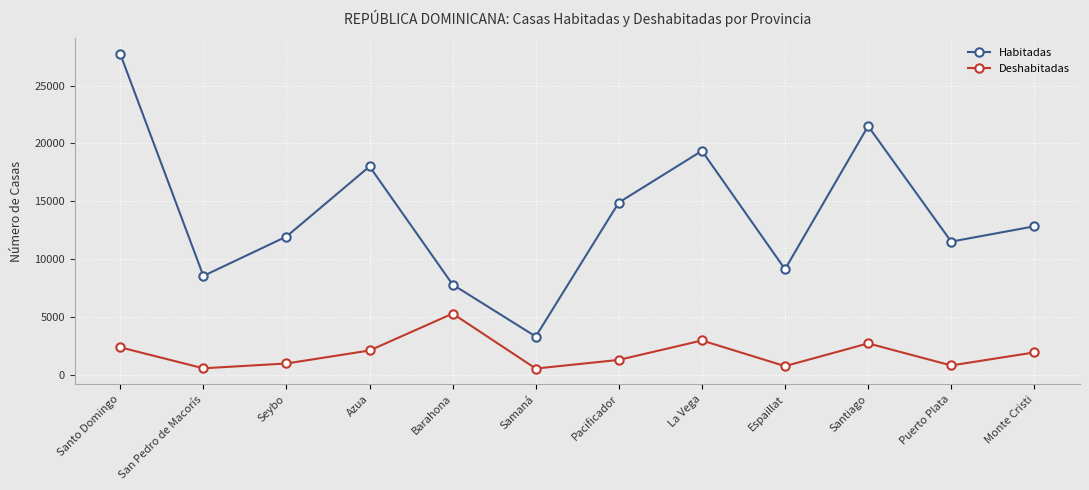

The value of Deshabitadas at Santiago is 622. True or false?

False